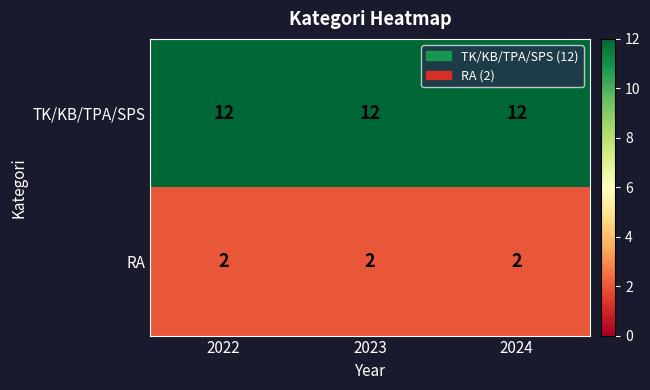

At how many categories does at least one series exceed 9?

3